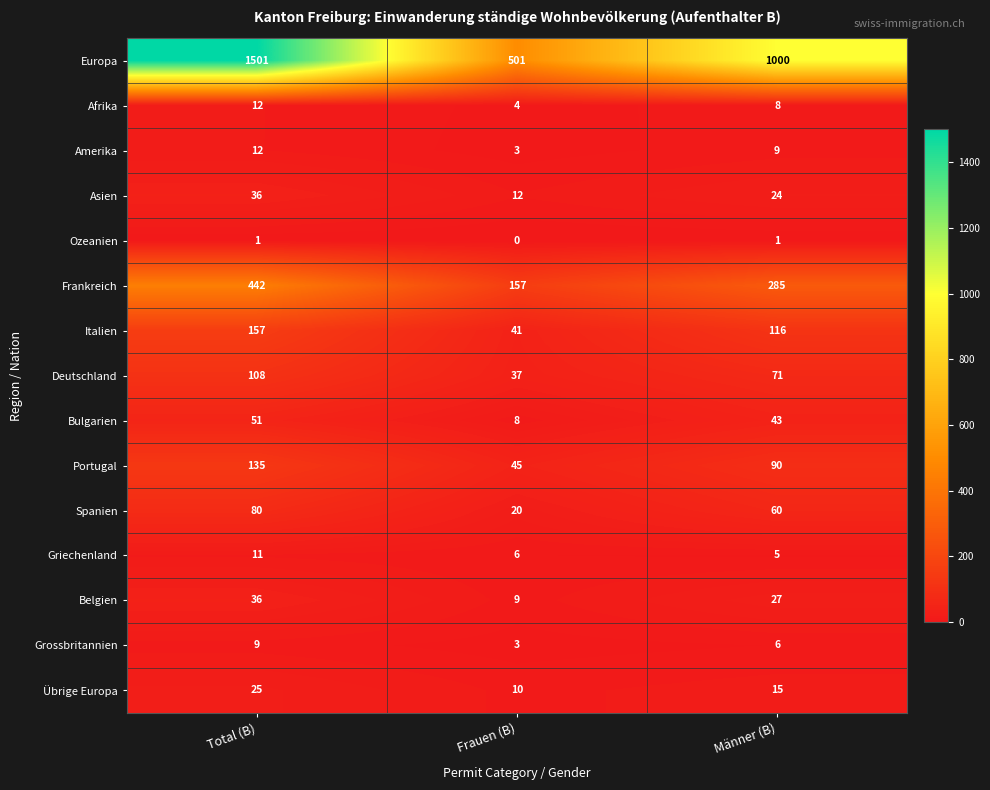

At how many categories does at least one series exceed 1305?

1